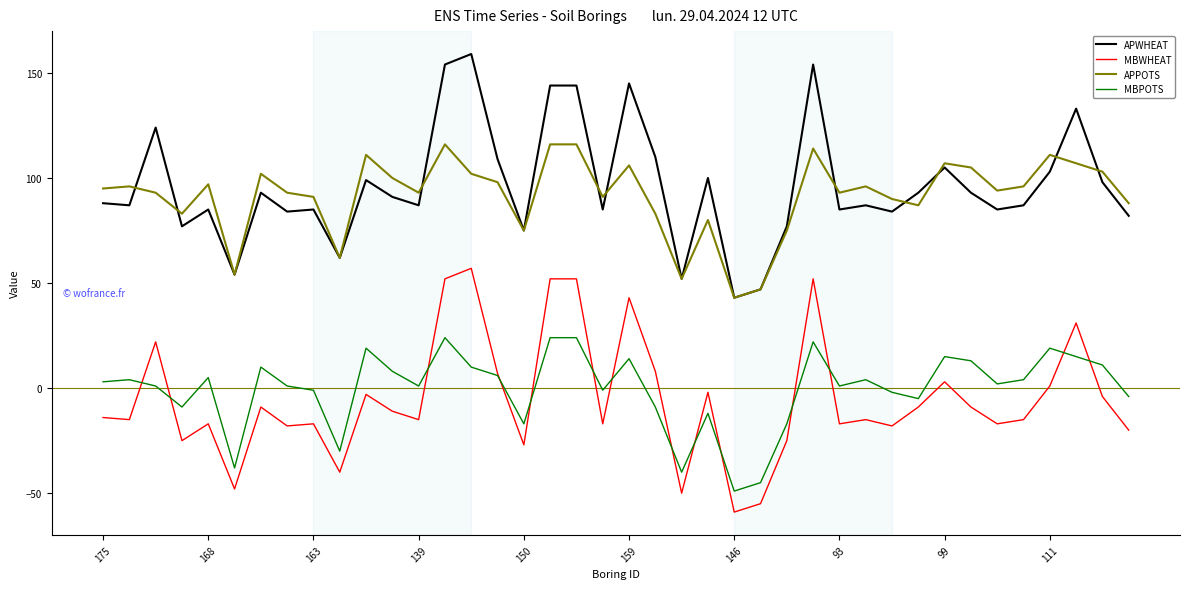

What is the maximum value for APPOTS?

116